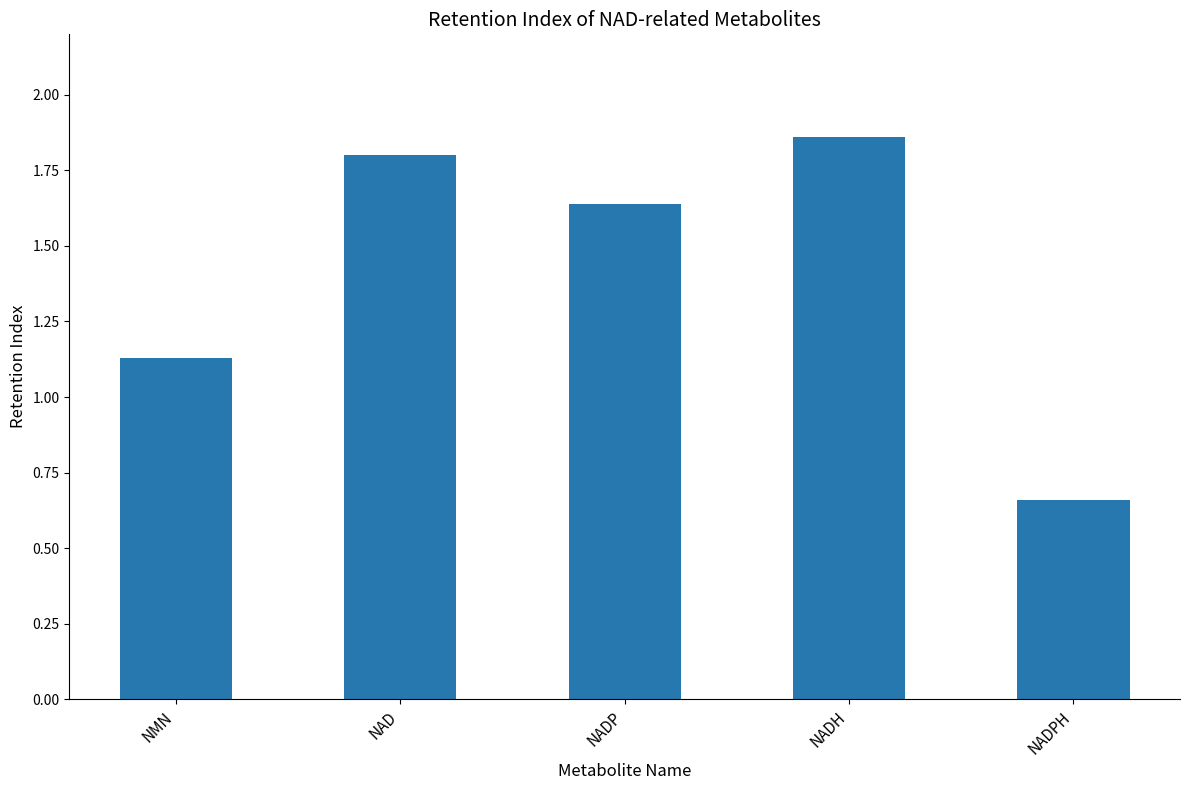

What is the label of the 5th bar from the left?

NADPH